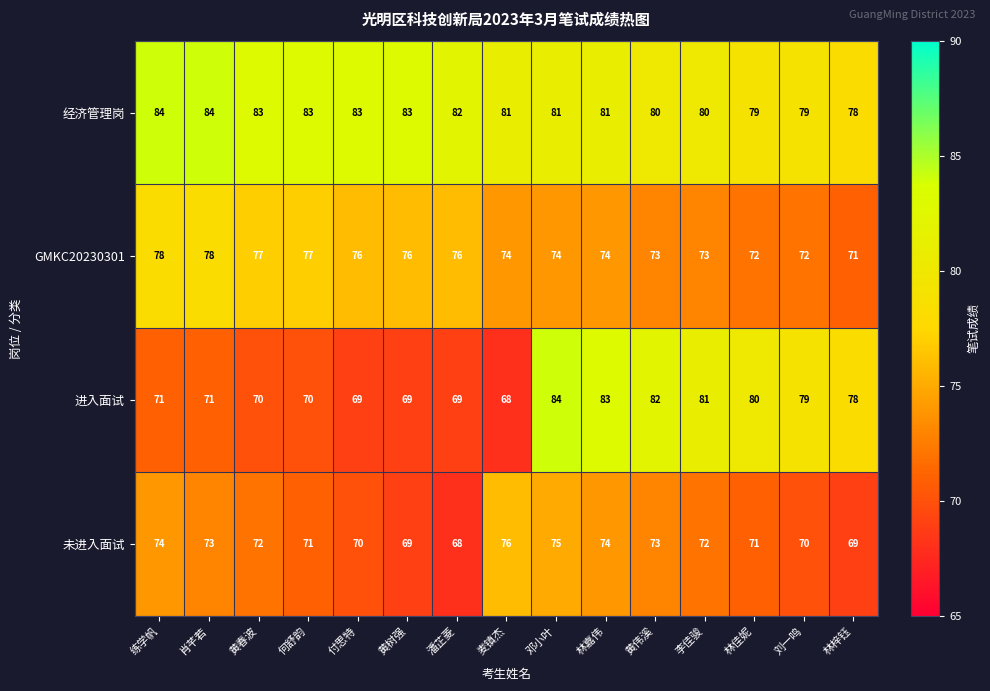

Which series has the largest total across all categories?

经济管理岗